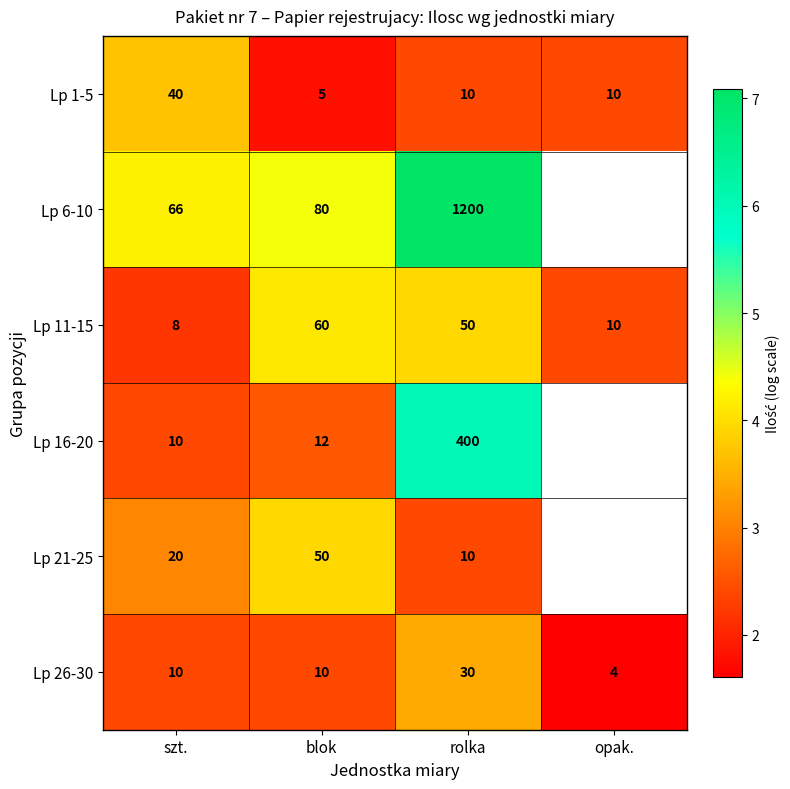

At which label does Lp 1-5 first exceed 10?

szt.